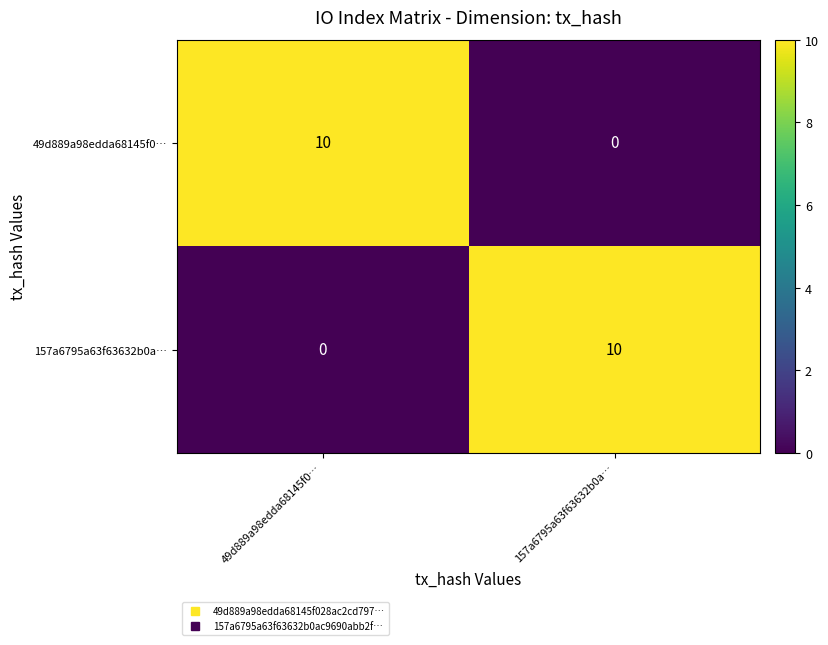

What is the sum of all 157a6795a63f63632b0a… values?

10